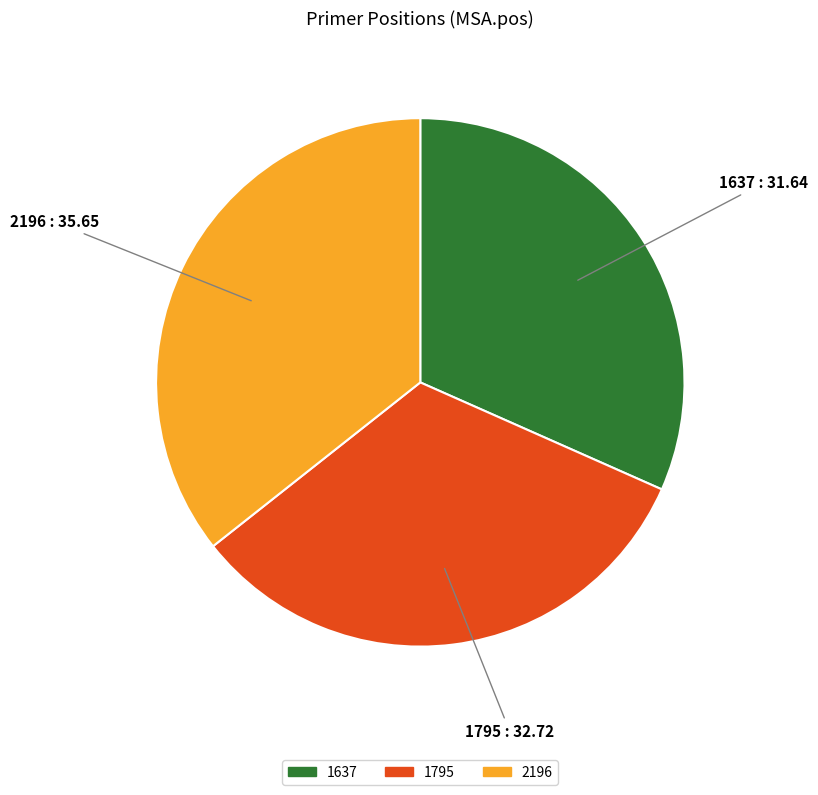

The 2196 slice represents 36% of the pie. True or false?

True